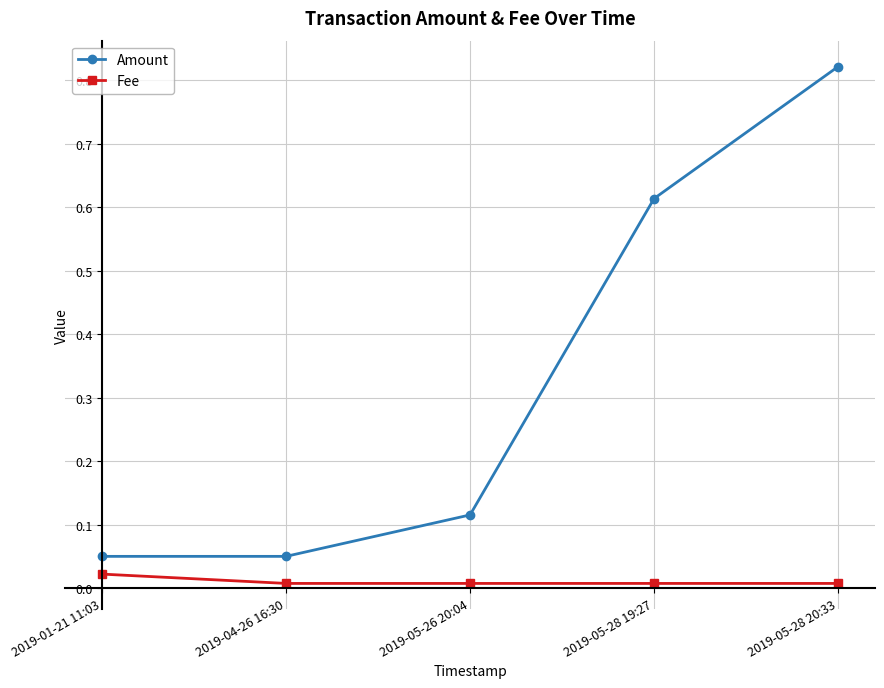

What is the average value of the Amount series?

0.3